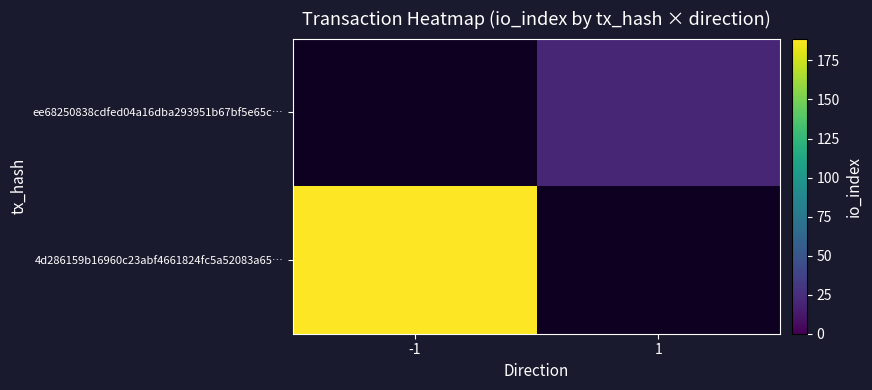

List the series in order of their overall mean, lowest first.

4d286159b16960c23abf4661824fc5a52083a65…, ee68250838cdfed04a16dba293951b67bf5e65c…